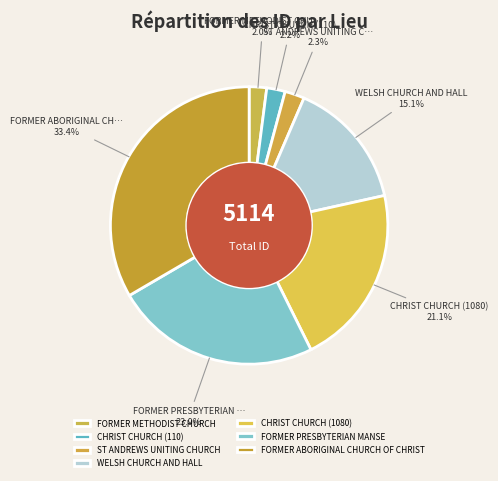

What is the smallest slice in the pie chart?

FORMER METHODIST CHURCH